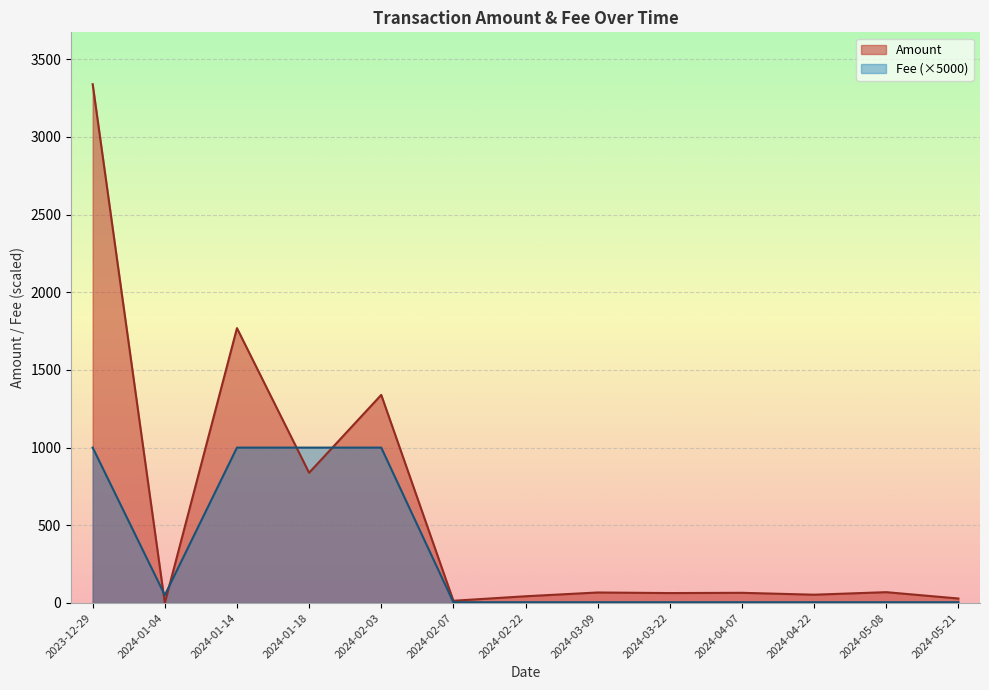

How many series are shown in this chart?

2